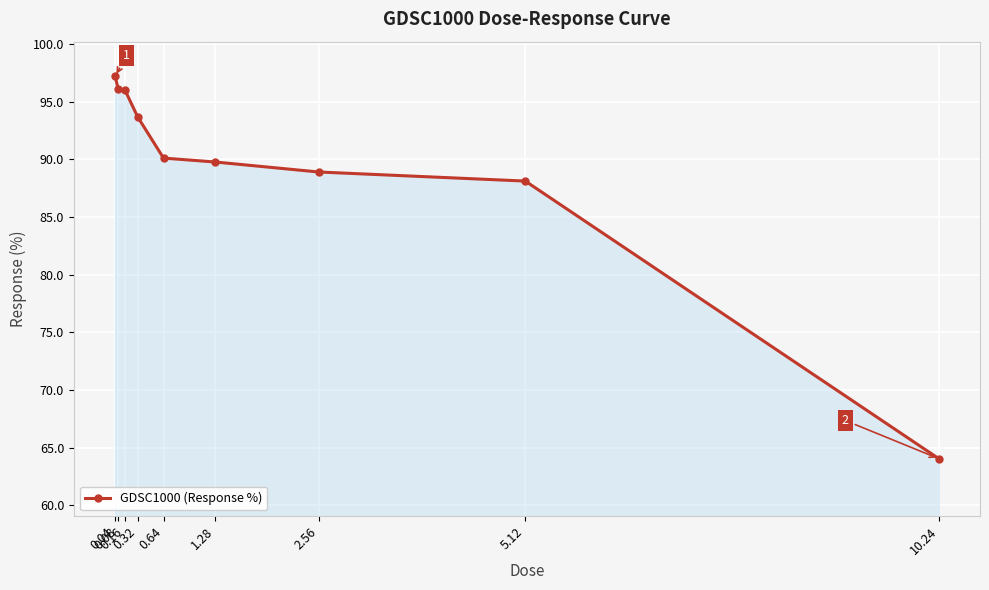

What is the maximum value shown in the chart?

97.2